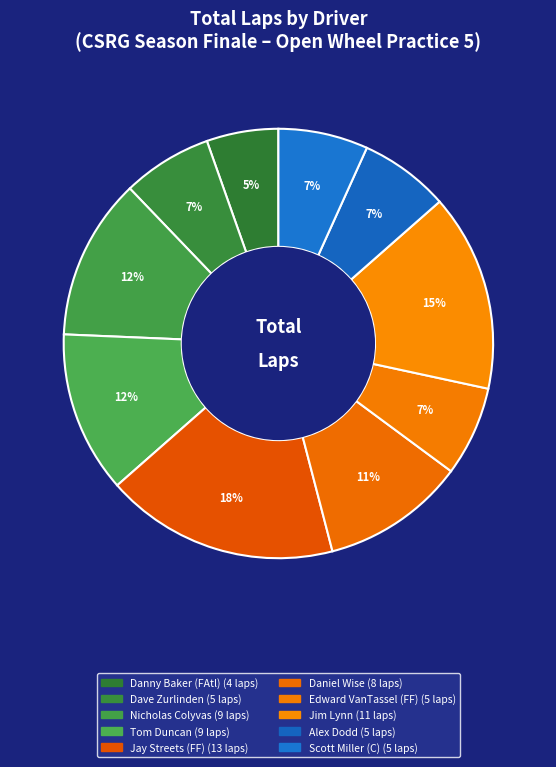

Which slice is the largest?

Jay Streets (FF)